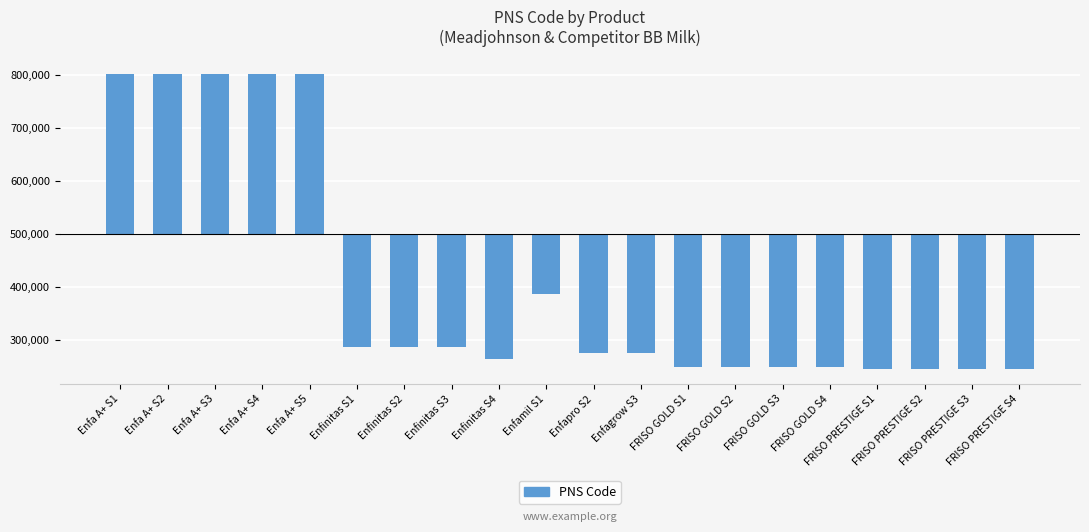

Are the bars horizontal?

No